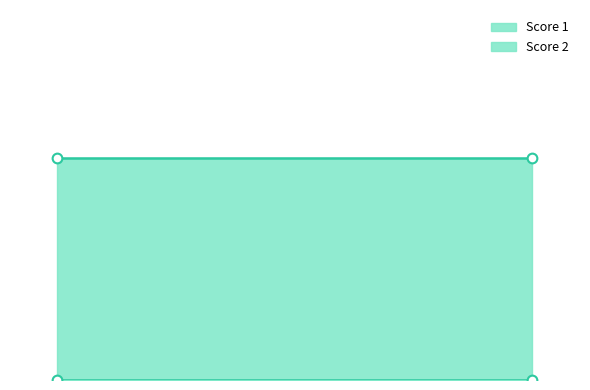

What is the total value across all series at 1?

3